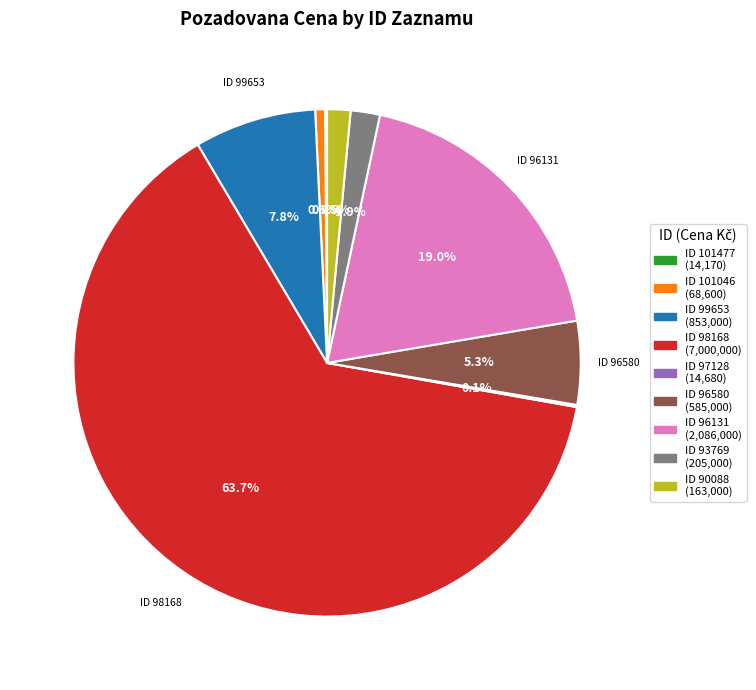

Is there any slice that represents more than half of the pie?

Yes